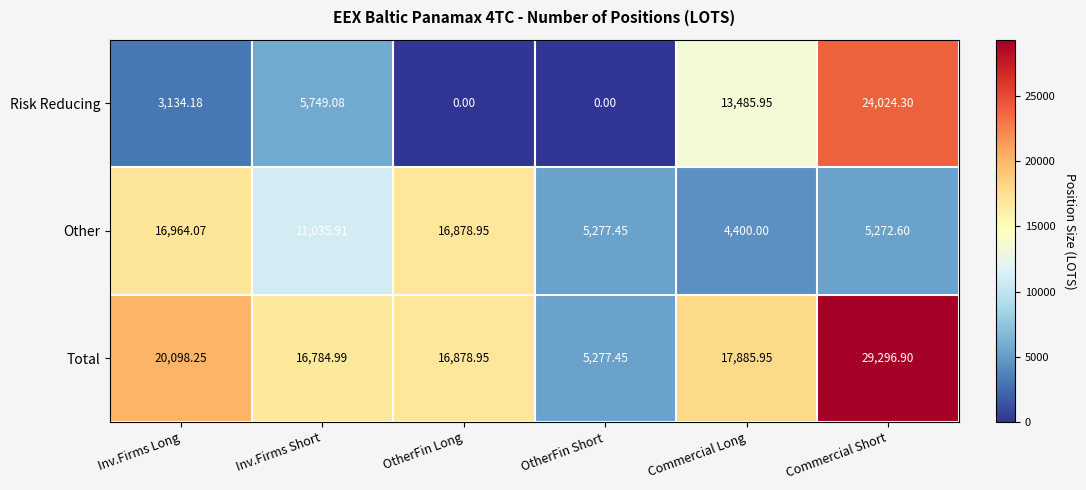

List the labels in order of Other value, smallest first.

Commercial Long, Commercial Short, OtherFin Short, Inv.Firms Short, OtherFin Long, Inv.Firms Long